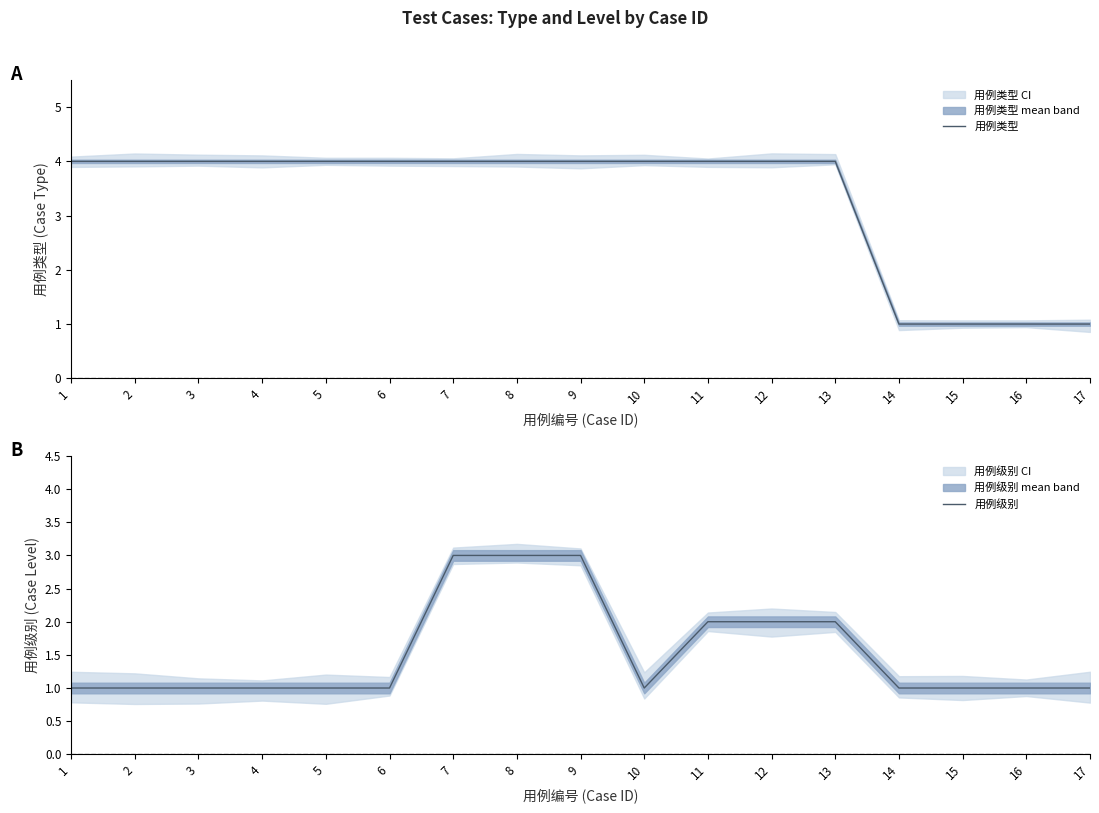

The value of 用例类型 at 8 is 4. True or false?

True